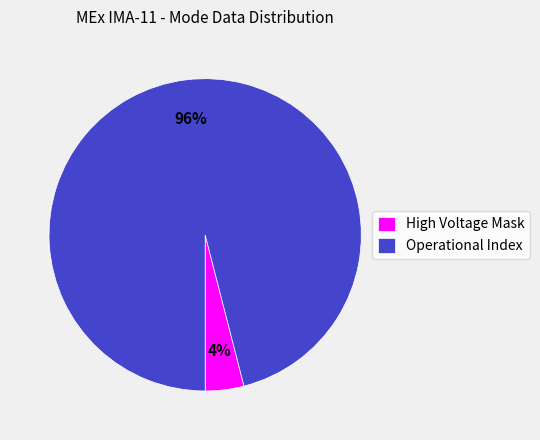

To the nearest percent, what is the difference between the Operational Index and High Voltage Mask slice percentages?

92%